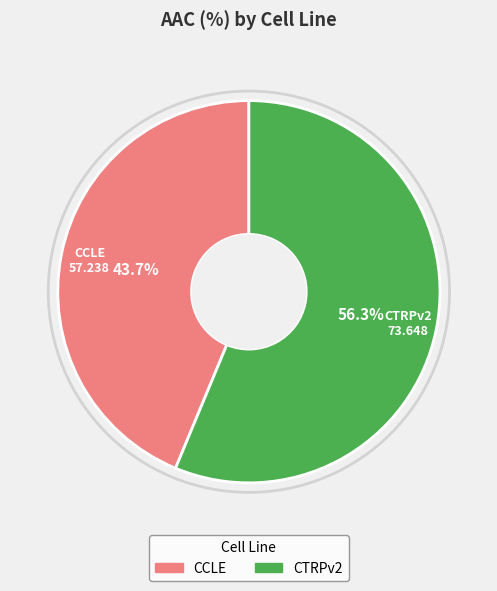

Is it true that CTRPv2 is 42% of the pie?

False